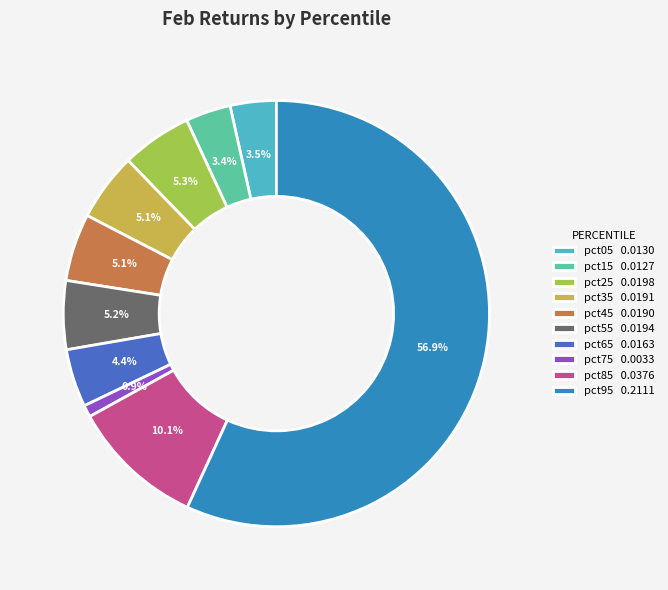

Is the sum of pct45 and pct75 greater than half?

No